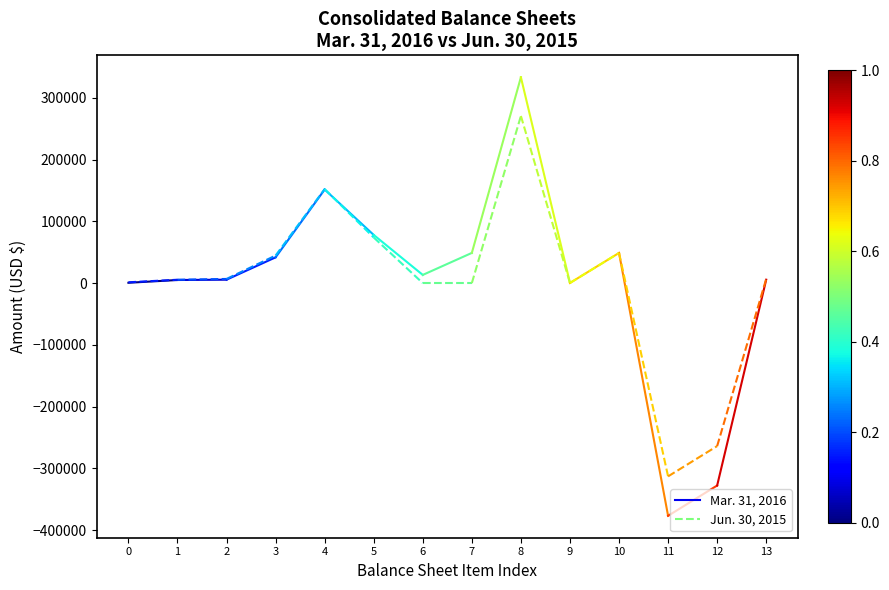

Does the chart display data point markers on the line(s)?

No